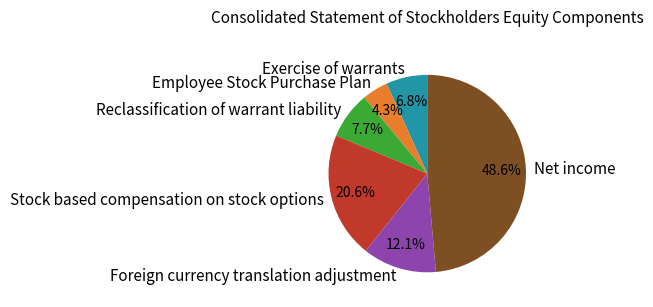

Do Foreign currency translation adjustment and Net income together represent more than half of the pie?

Yes